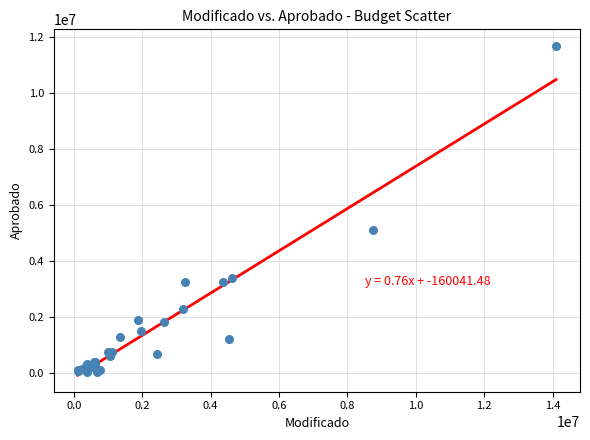

What Y value in the scatter plot is closest to 5864108?

5109352.0